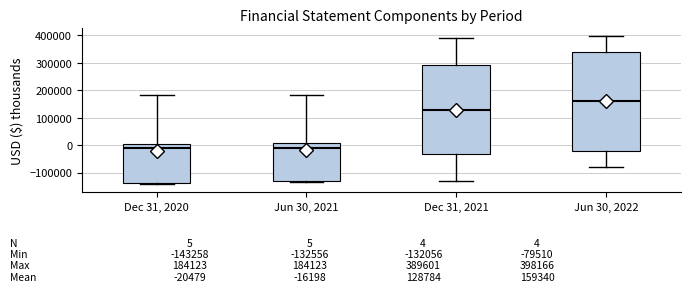

Which box is the tallest, from its lower edge to its upper edge?

Jun 30, 2022